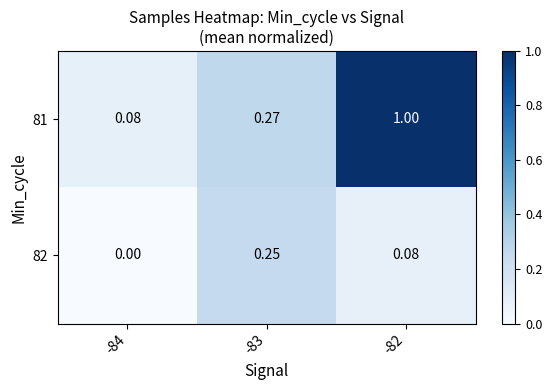

Is the value of 82 at -84 greater than the value of 81 at -83?

No